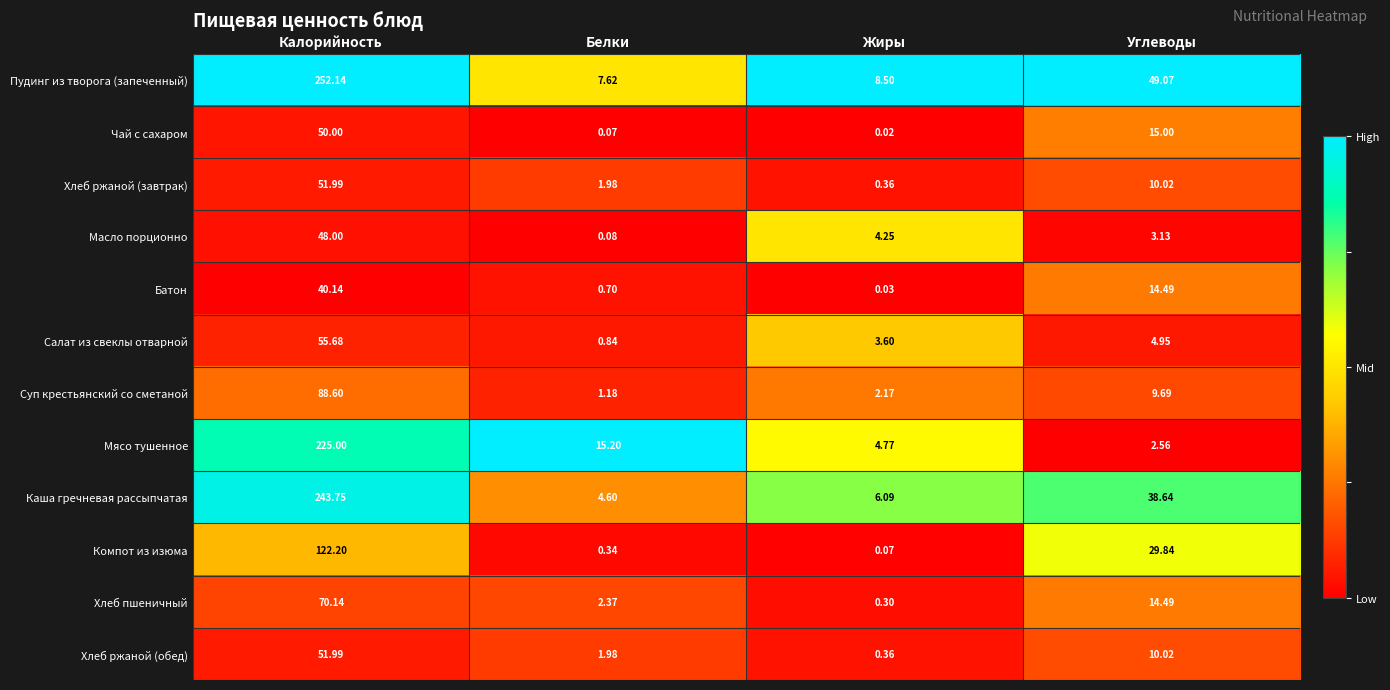

How many values in the Чай с сахаром series are below 15?

2